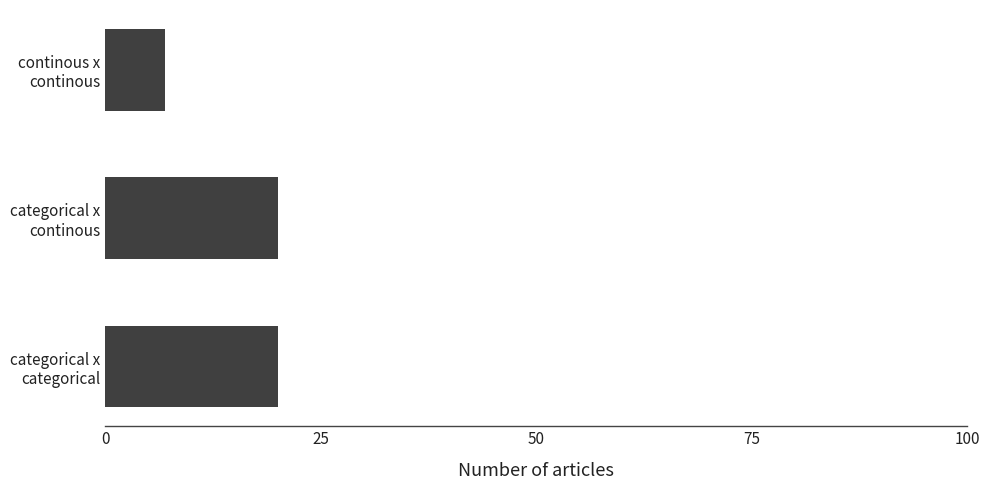

Are the bars grouped side by side (vs. stacked)?

No